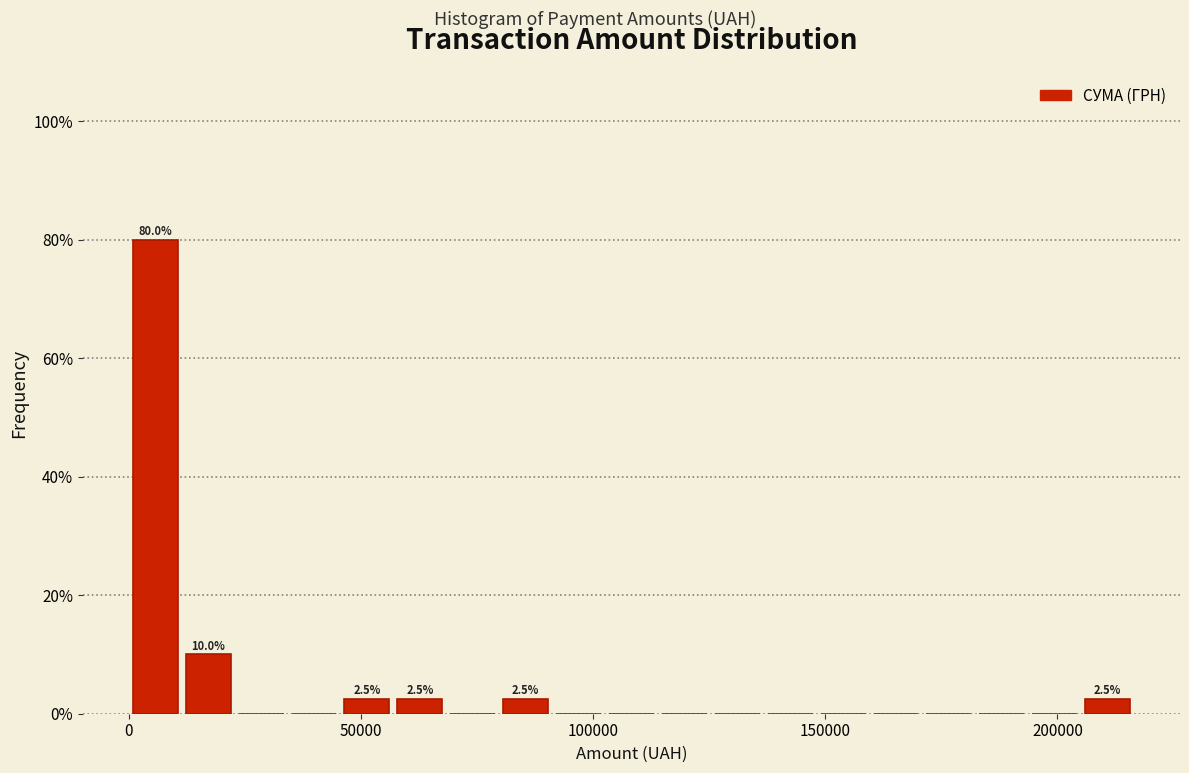

Read against the x-axis, roughly where is the centre of the tallest bar?

5000